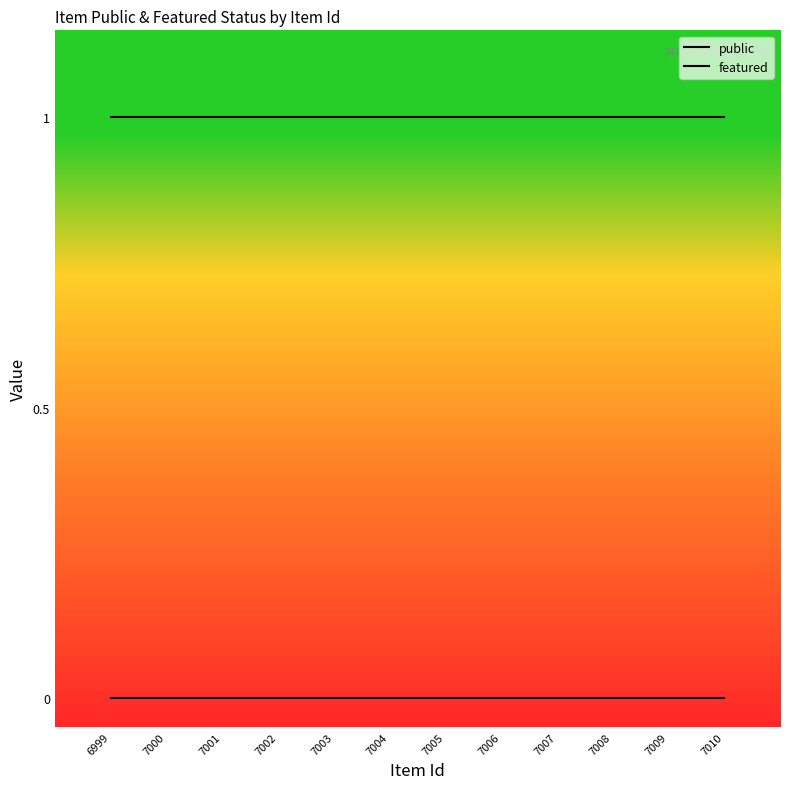

Which category has the highest value in the public series?

6999